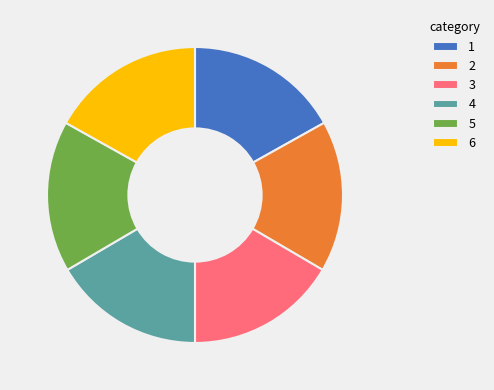

The 1 slice represents 31% of the pie. True or false?

False